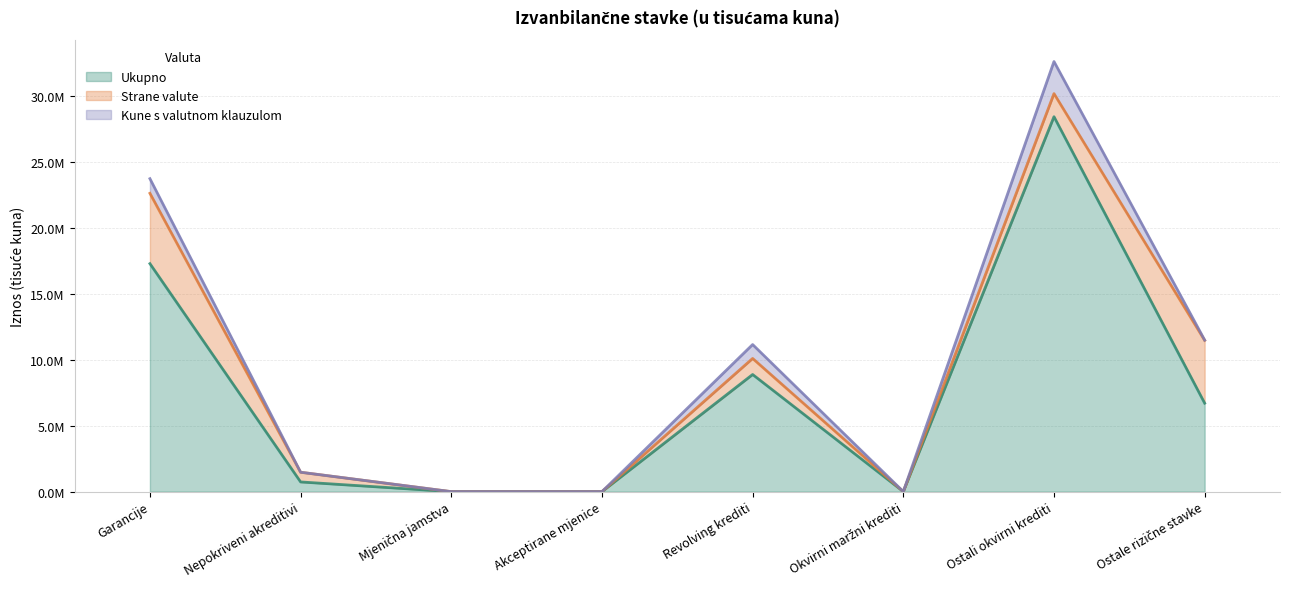

After their last crossing, which series has the higher values: Kune s valutnom klauzulom or Strane valute?

Strane valute